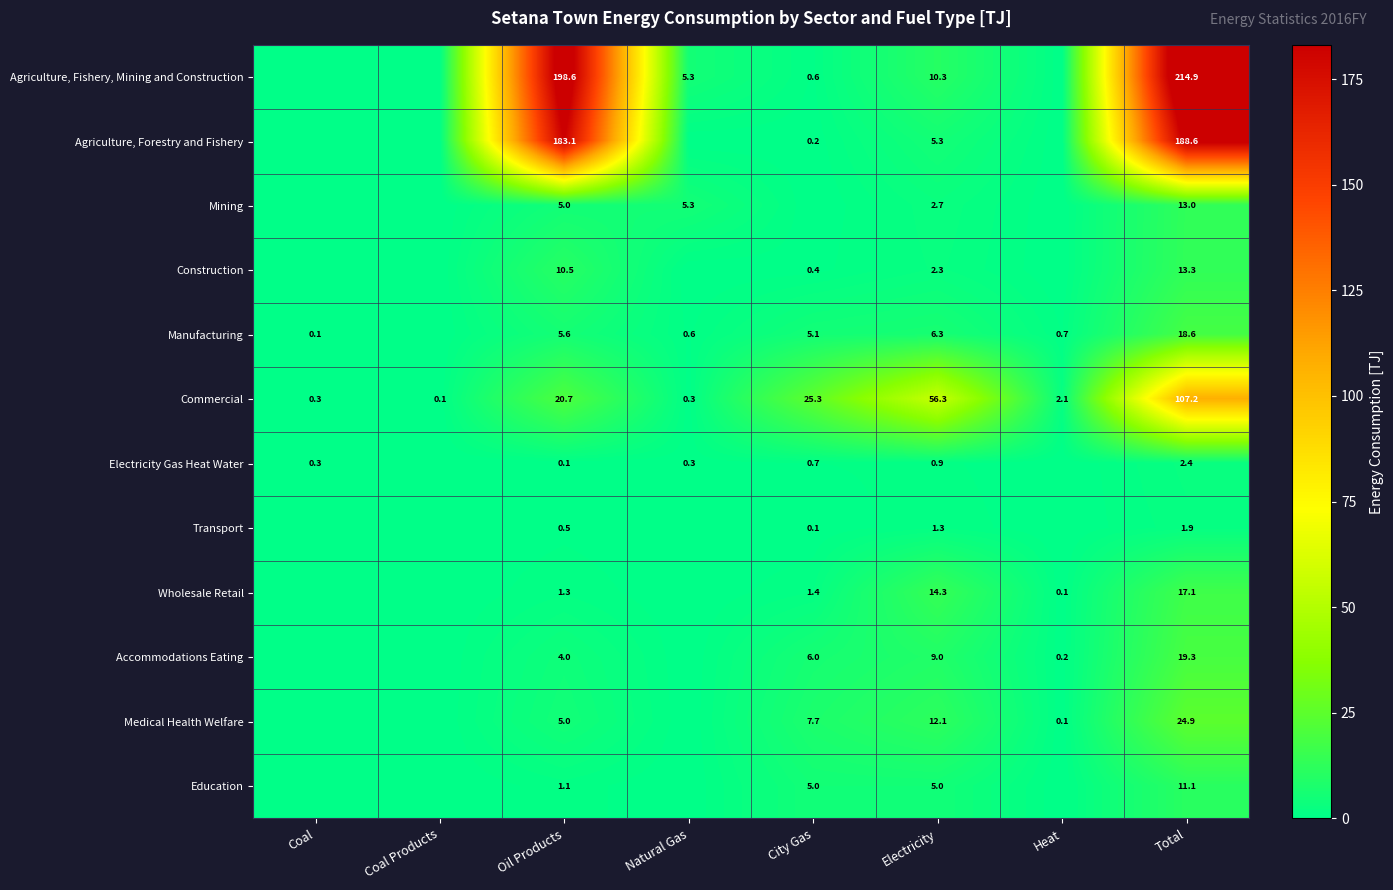

At which category is the sum across all series the highest?

Total